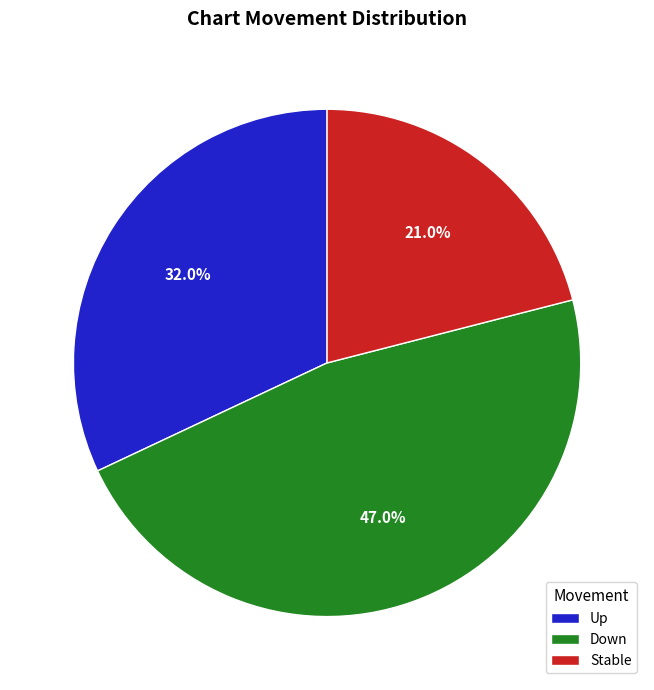

Rank the categories by value from lowest to highest.

Stable, Up, Down